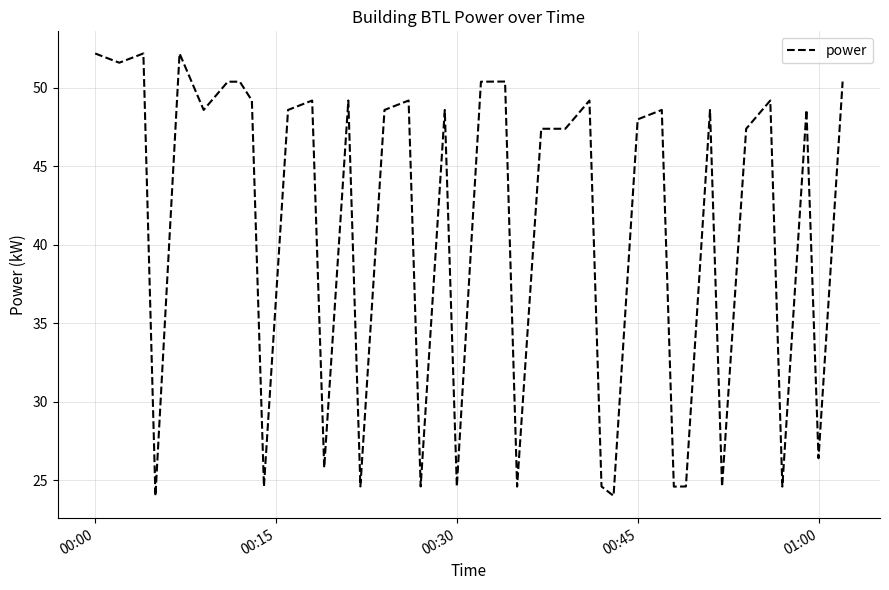

Reading right to left, what are all the values shown in this chart?

50.4	26.4	48.6	24.6	49.2	47.4	24.6	48.6	24.6	24.6	48.6	48.0	24.0	24.6	49.2	47.4	47.4	24.6	50.4	50.4	24.6	48.6	24.6	49.2	48.6	24.6	49.2	25.8	49.2	48.6	24.6	49.2	50.4	50.4	48.6	52.2	24.0	52.2	51.6	52.2